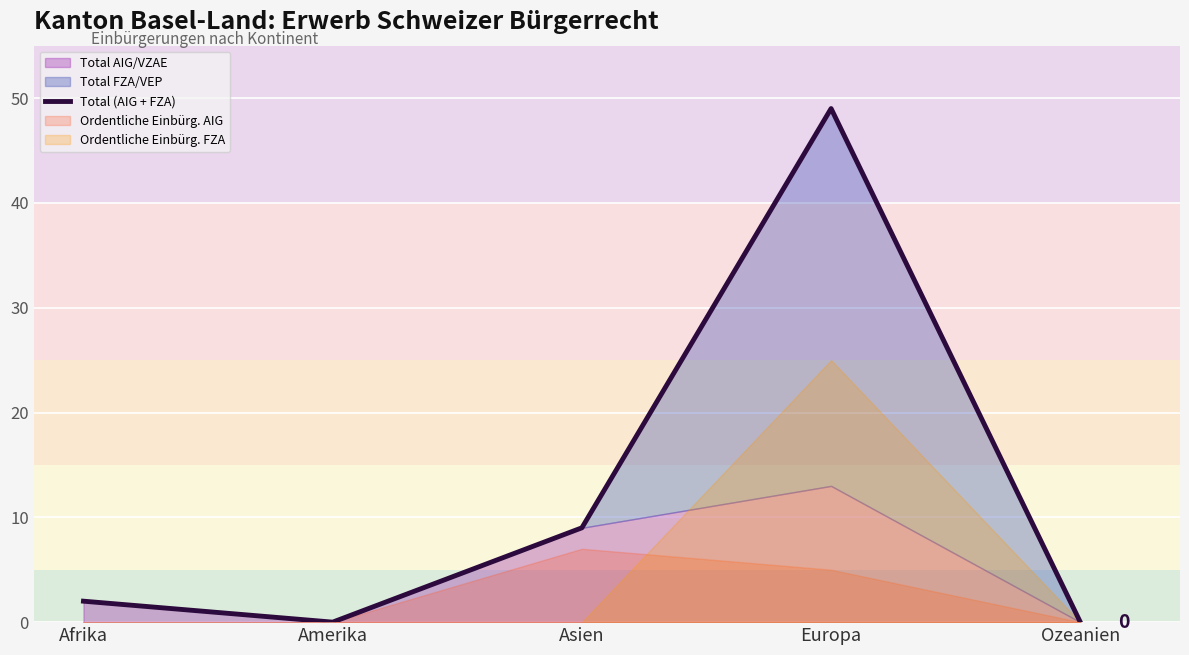

At which category does the data reach its first local peak?

Europa